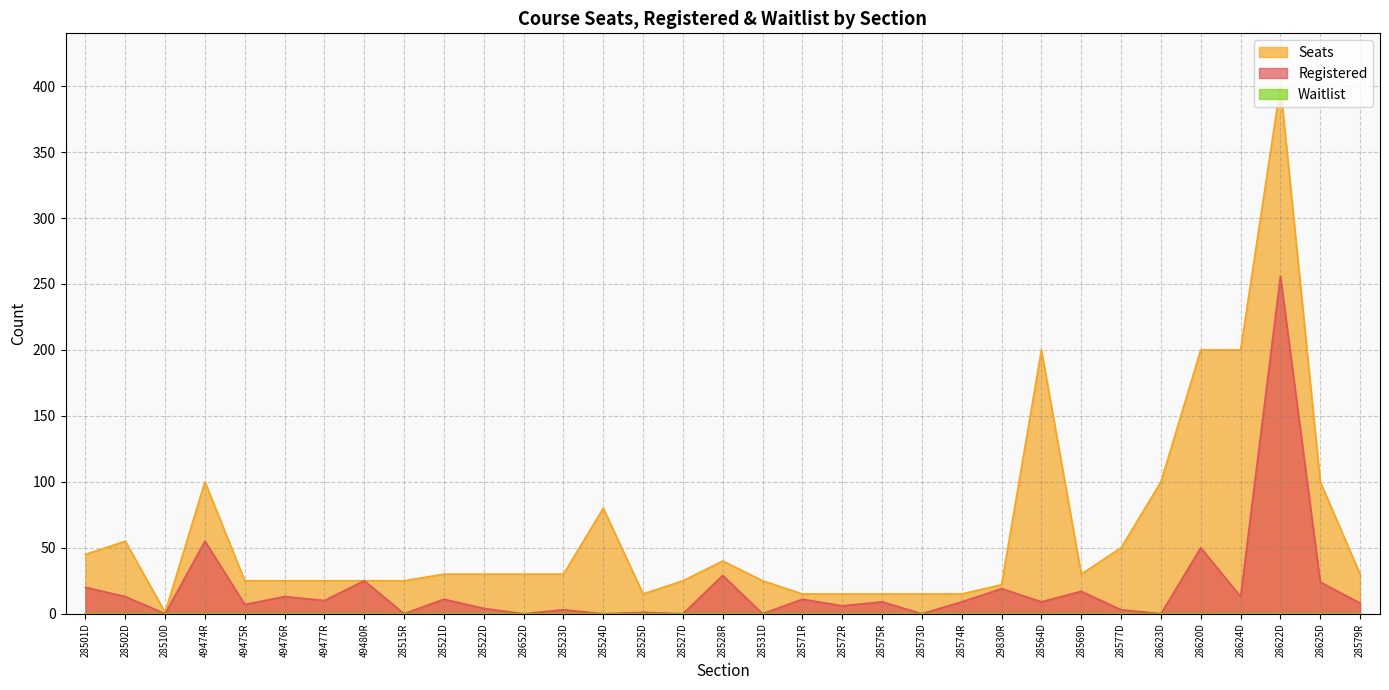

Is it true that Registered equals 24 at 28625D?

True